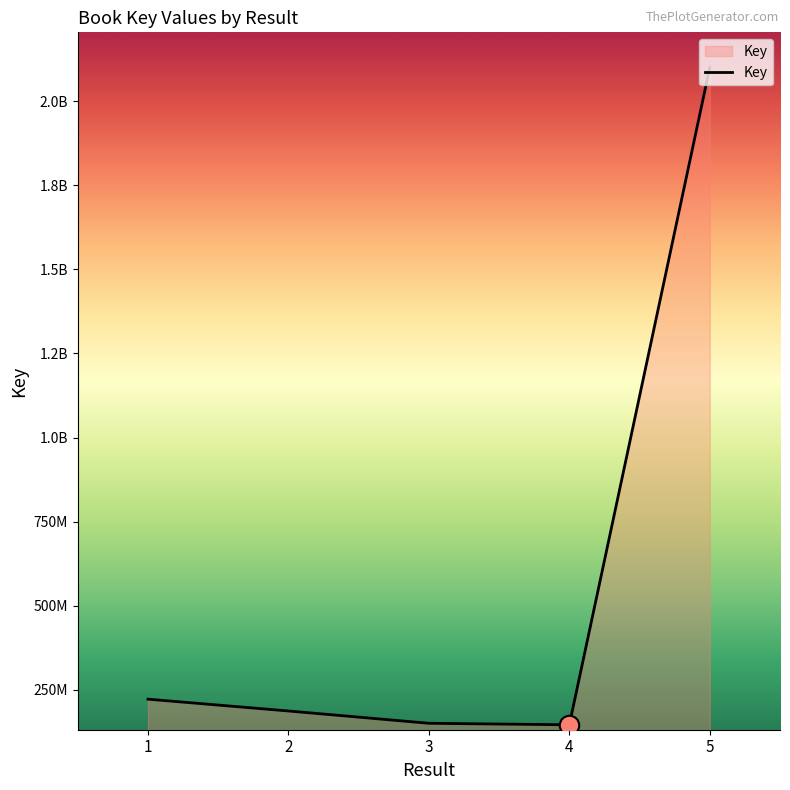

At which category does the data reach its first local valley?

4